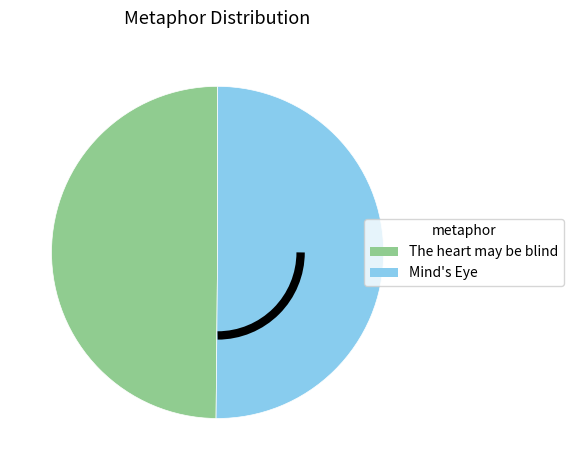

Is it true that Mind's Eye is 50% of the pie?

True